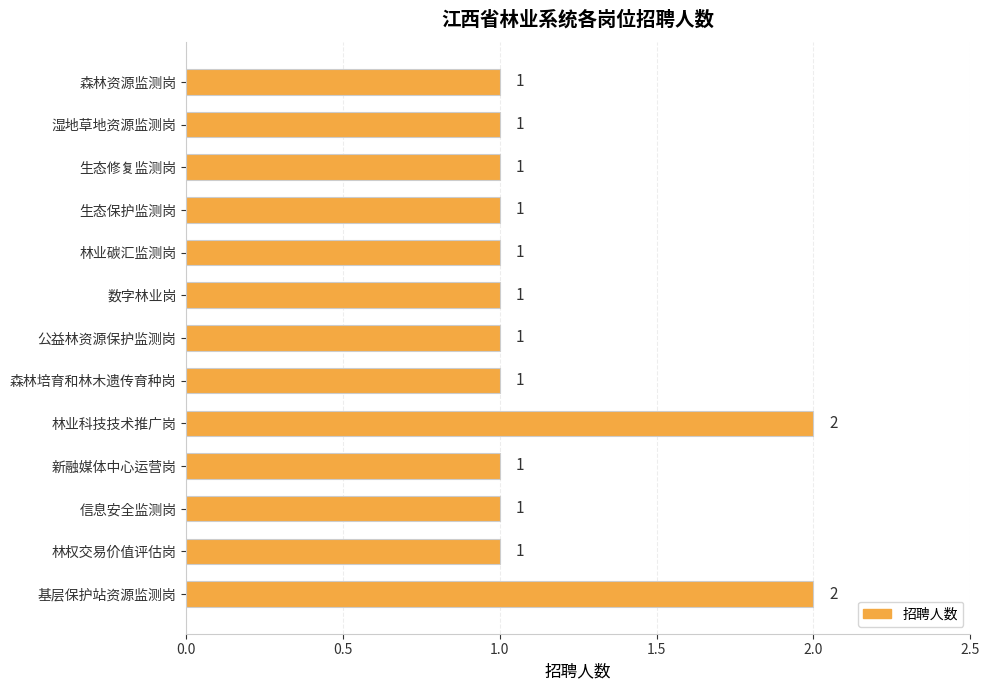

Reading top to bottom, extract all data points from this chart.

森林资源监测岗=1	湿地草地资源监测岗=1	生态修复监测岗=1	生态保护监测岗=1	林业碳汇监测岗=1	数字林业岗=1	公益林资源保护监测岗=1	森林培育和林木遗传育种岗=1	林业科技技术推广岗=2	新融媒体中心运营岗=1	信息安全监测岗=1	林权交易价值评估岗=1	基层保护站资源监测岗=2